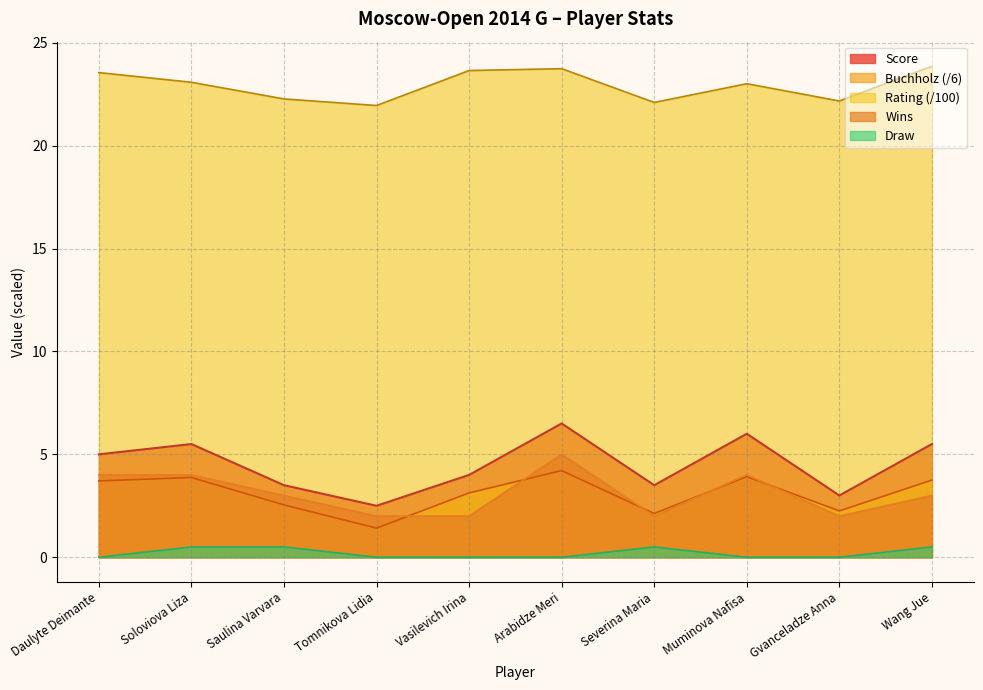

At which label is Score closest to 4?

Vasilevich Irina